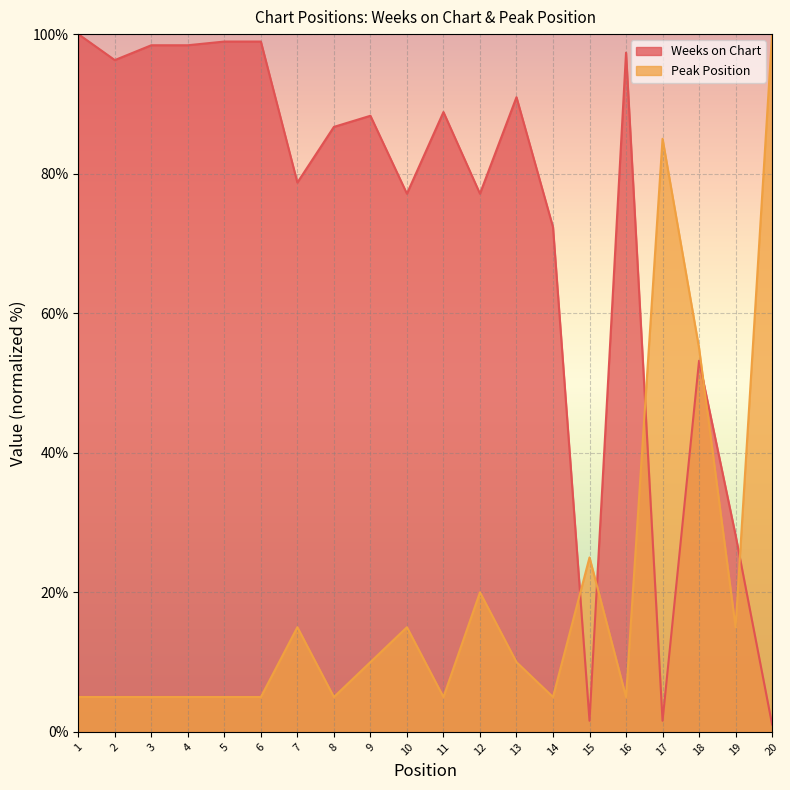

What is the difference between the maximum and minimum values in the Peak Position series?

95.0